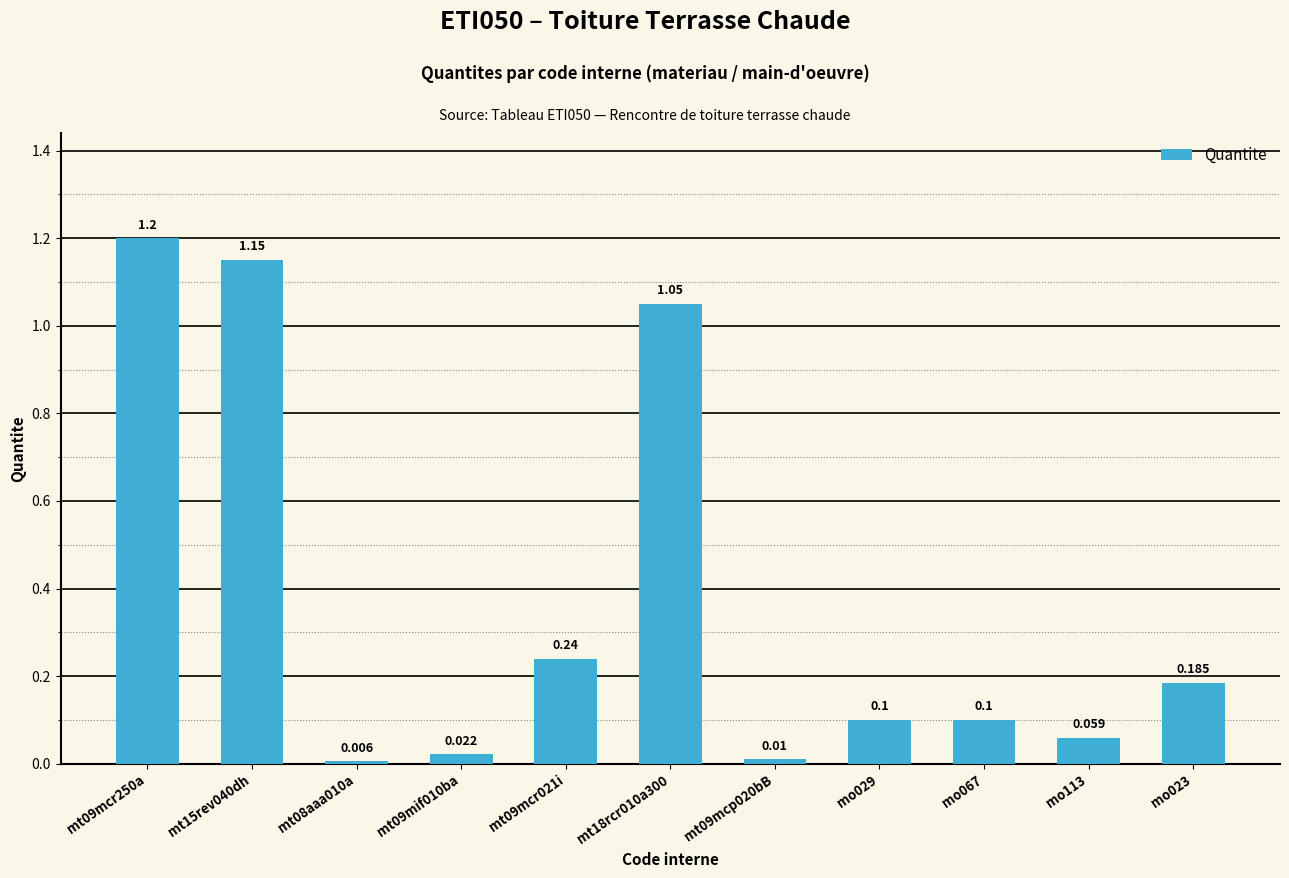

What is the difference between the values at mo029 and mt18rcr010a300?

1.0